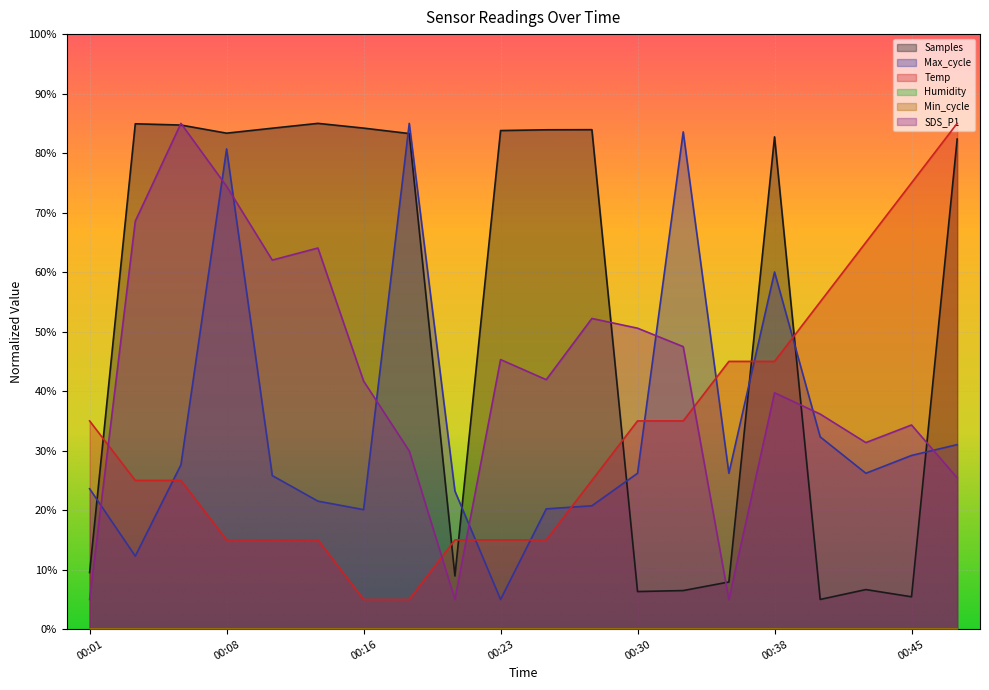

Where is Temp nearest to the value 45?

00:35